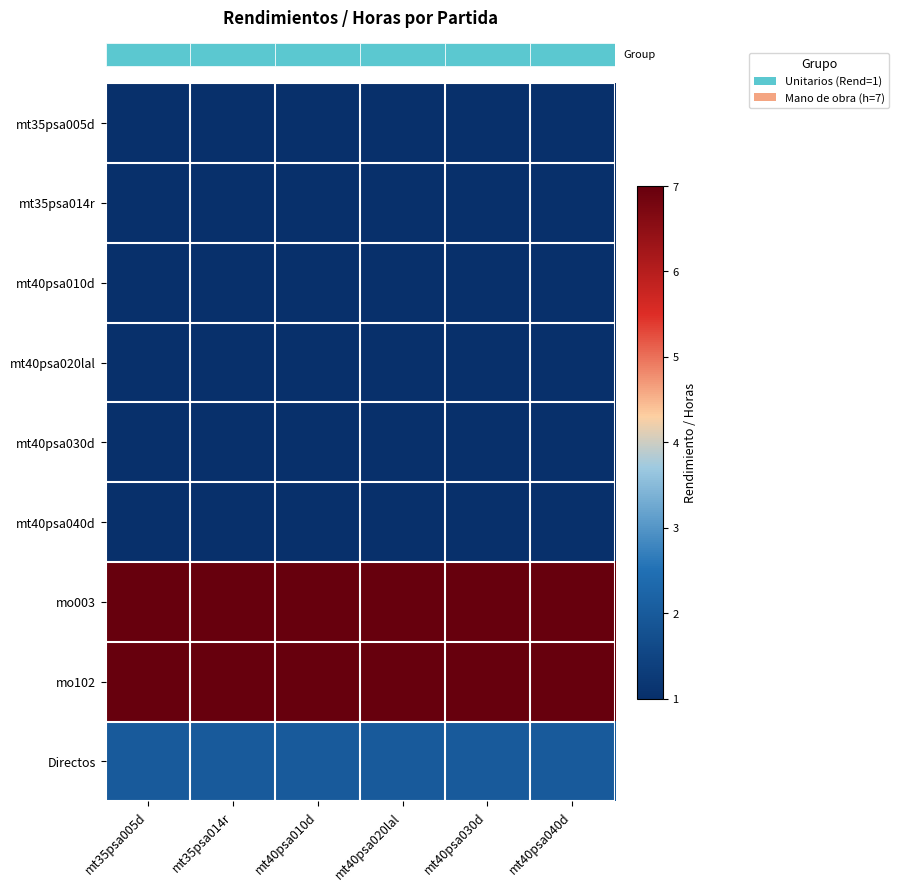

At how many categories does at least one series exceed 2?

6